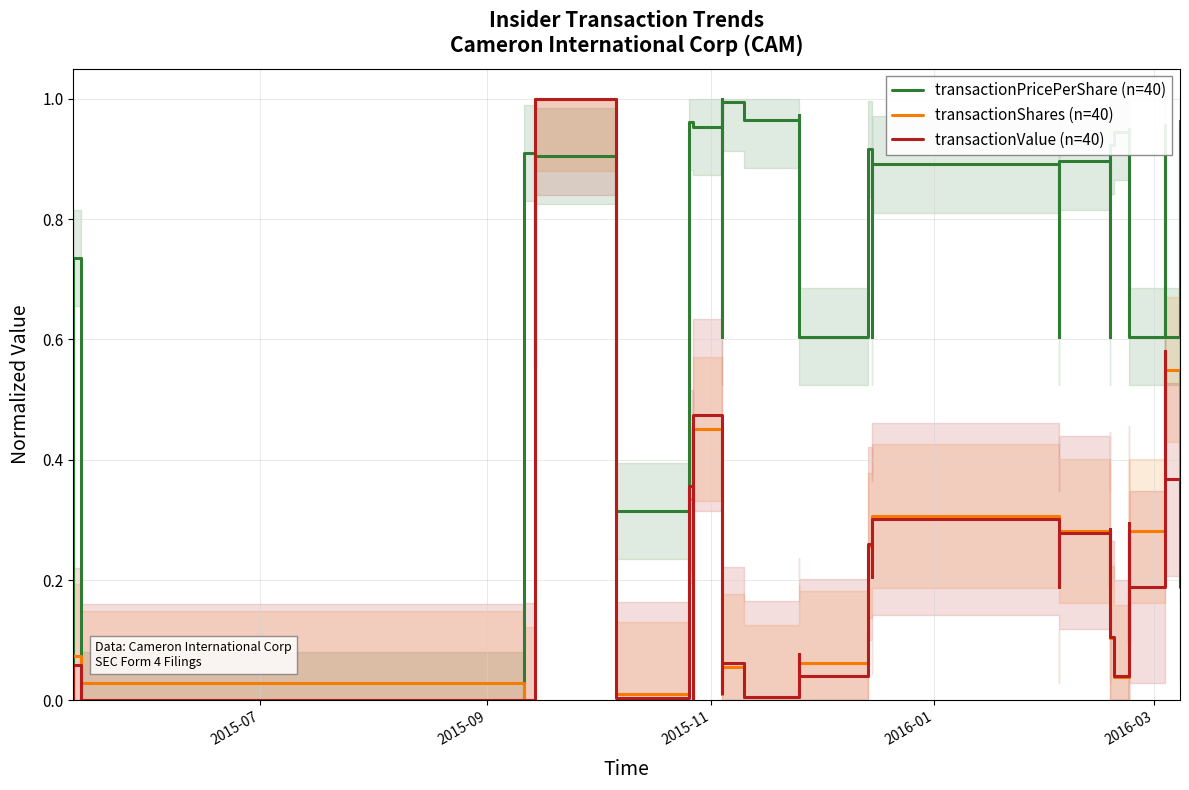

The transactionValue (n=40) series shows 0.7 at 7. True or false?

False